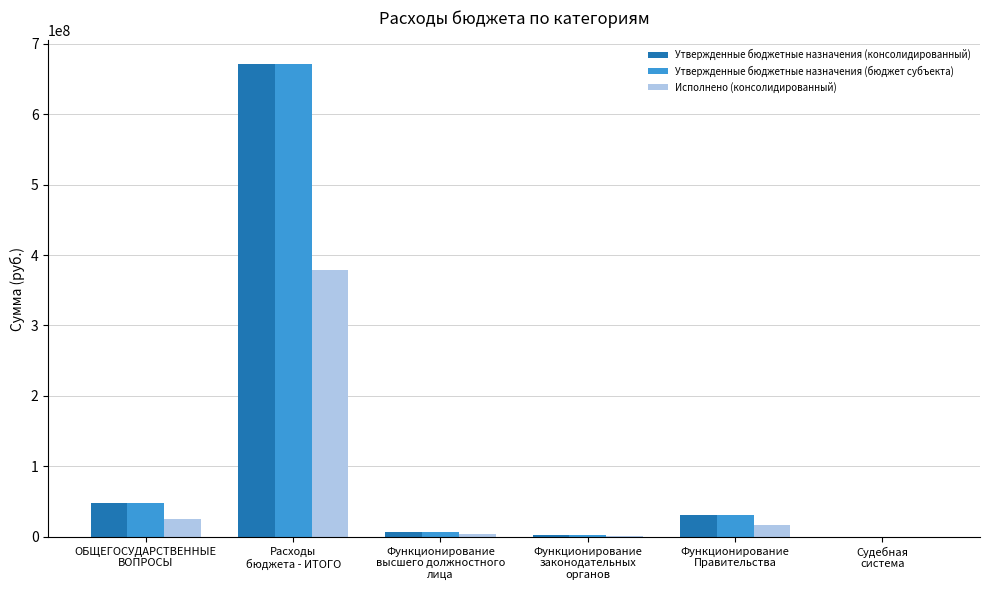

What is the maximum value for Утвержденные бюджетные назначения (бюджет субъекта)?

670994872.5